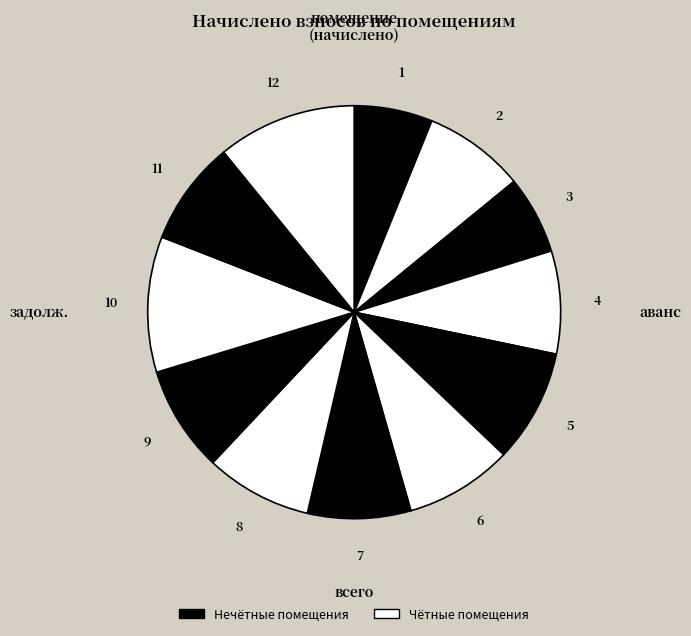

Count the number of slices in the pie.

12